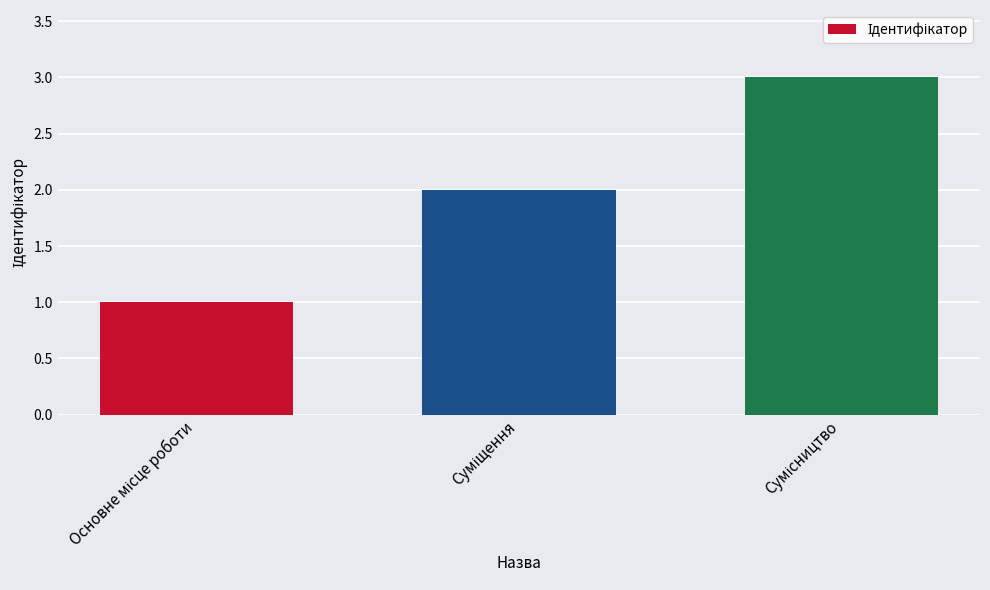

Are the bars horizontal?

No